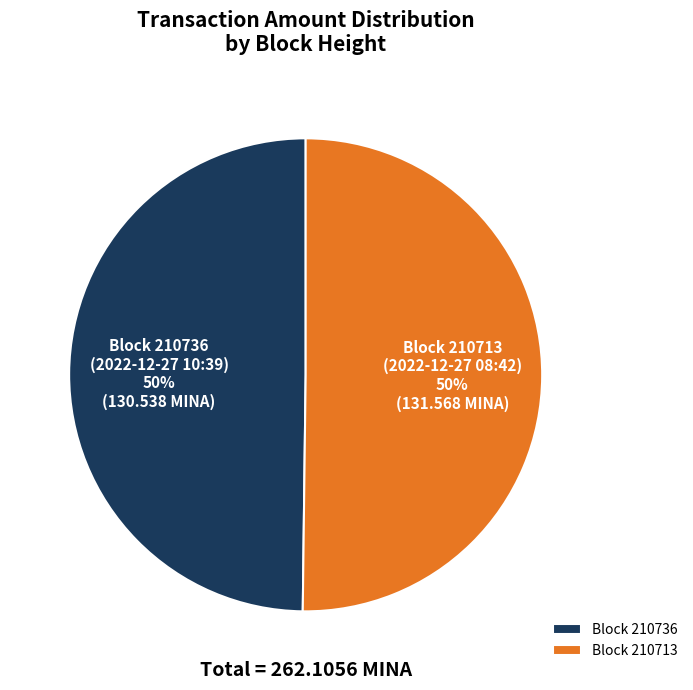

True or false: Block 210713 (2022-12-27 08:42) accounts for 36% of the total.

False